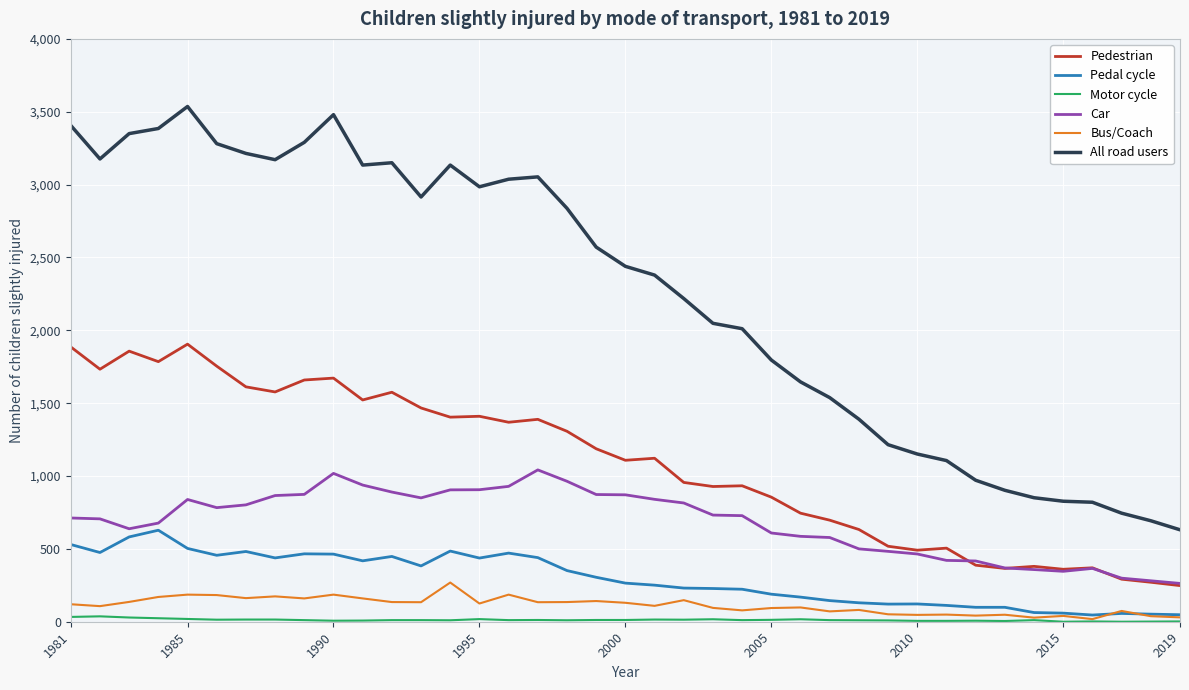

Which series has the widest spread of values?

All road users